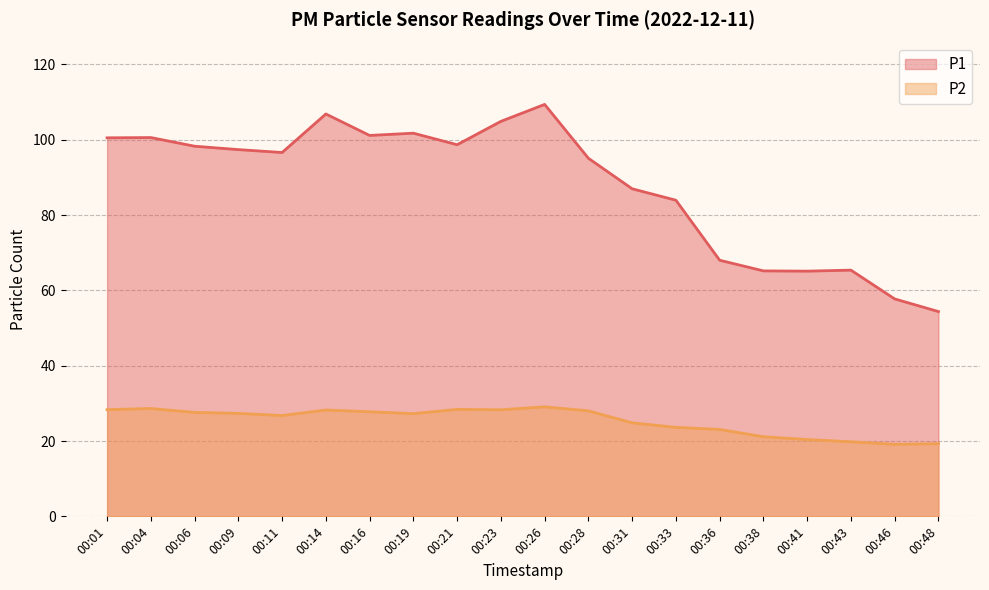

Between 00:43 and 00:04, which is larger?

00:04